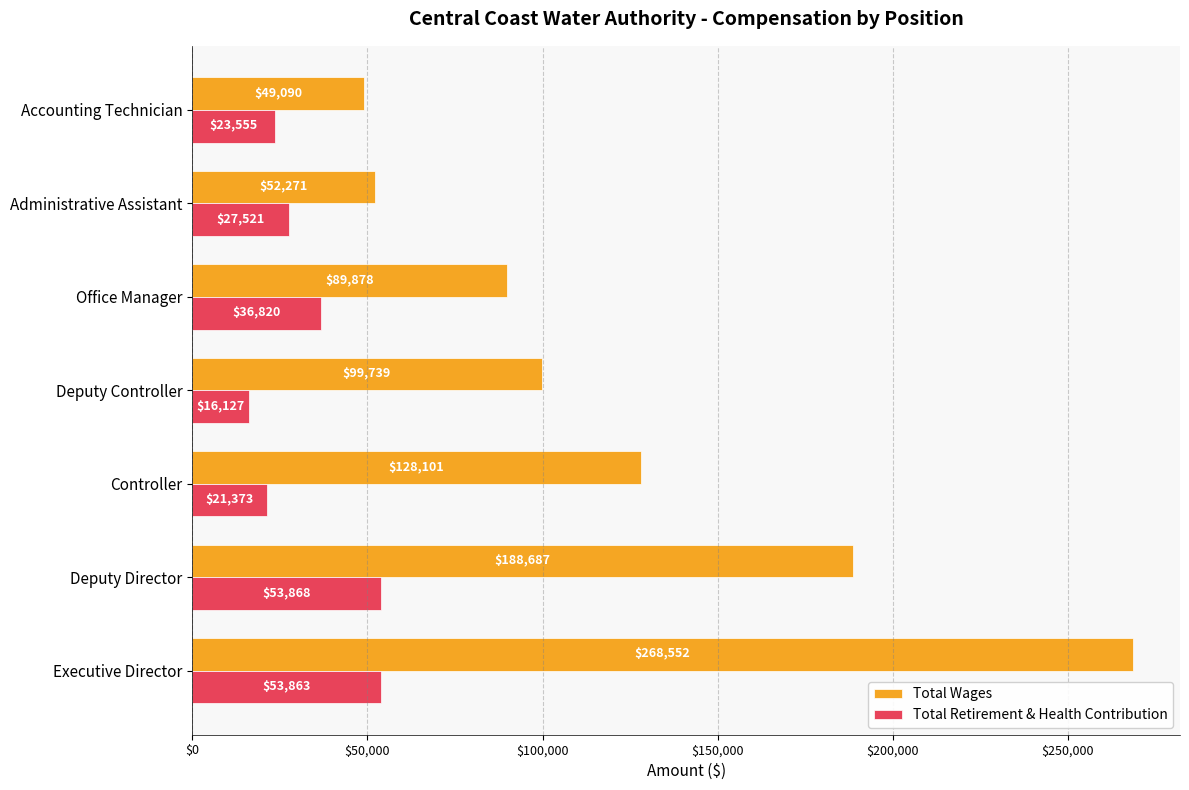

The Total Retirement & Health Contribution series shows 28350 at Deputy Director. True or false?

False